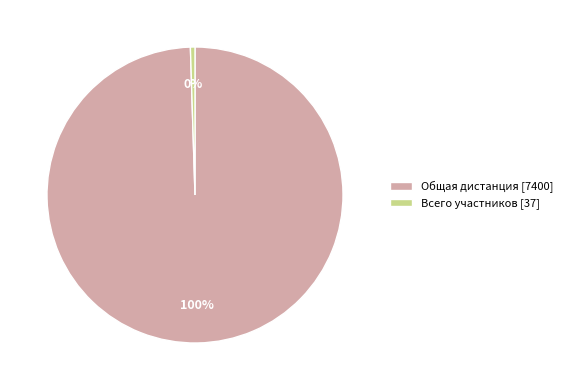

To the nearest percent, what is the average slice percentage?

50%